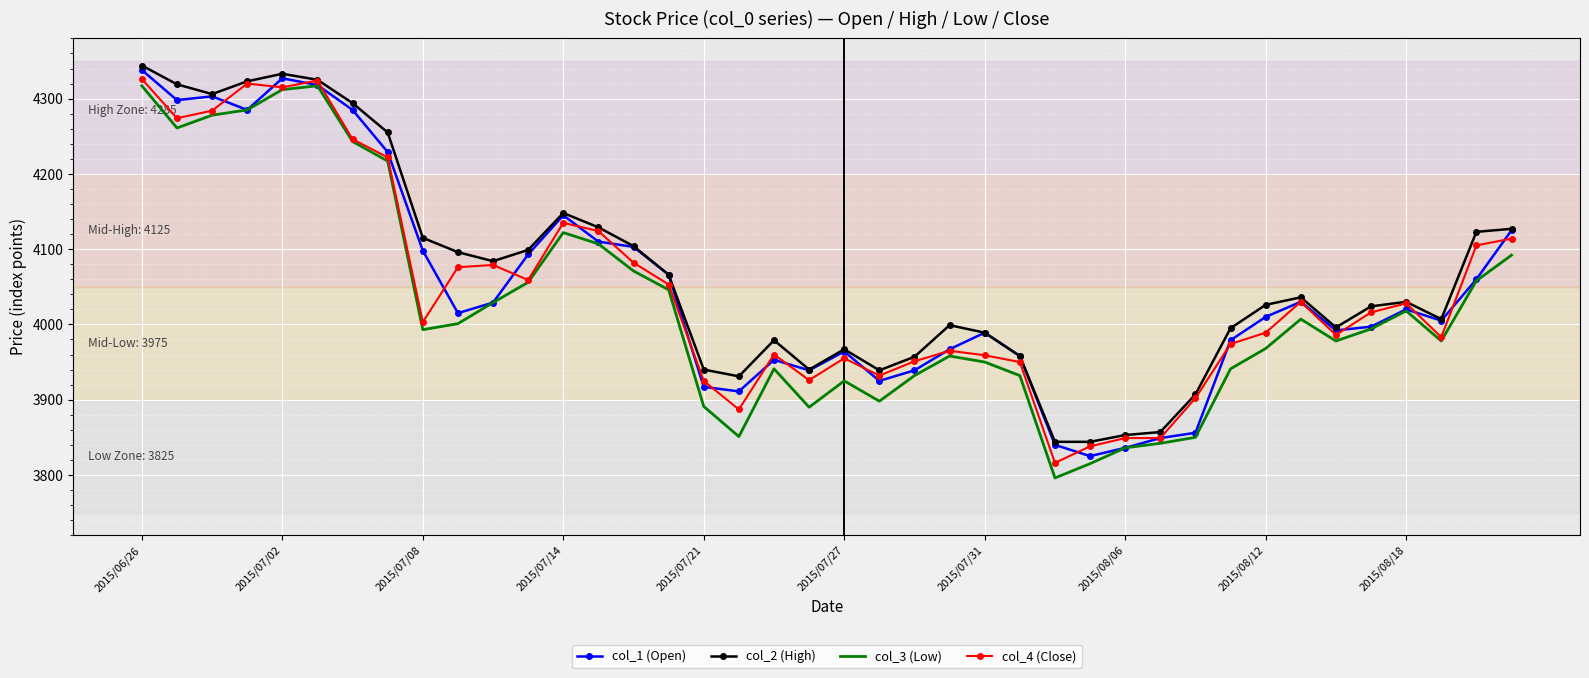

What is the highest value of the col_2 (High) series?

4344